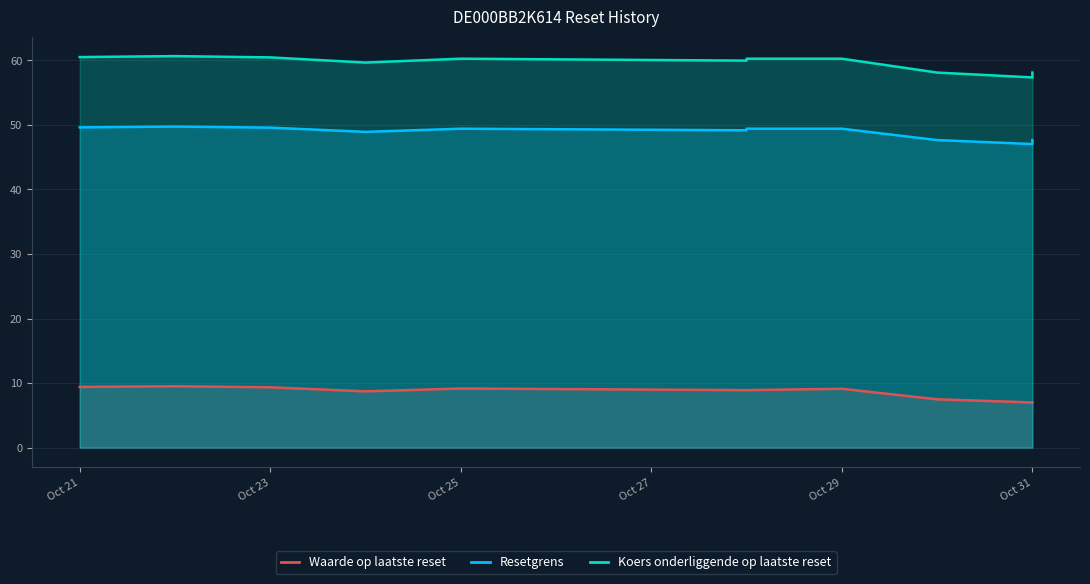

Rank the series by their average value, from lowest to highest.

Waarde op laatste reset, Resetgrens, Koers onderliggende op laatste reset